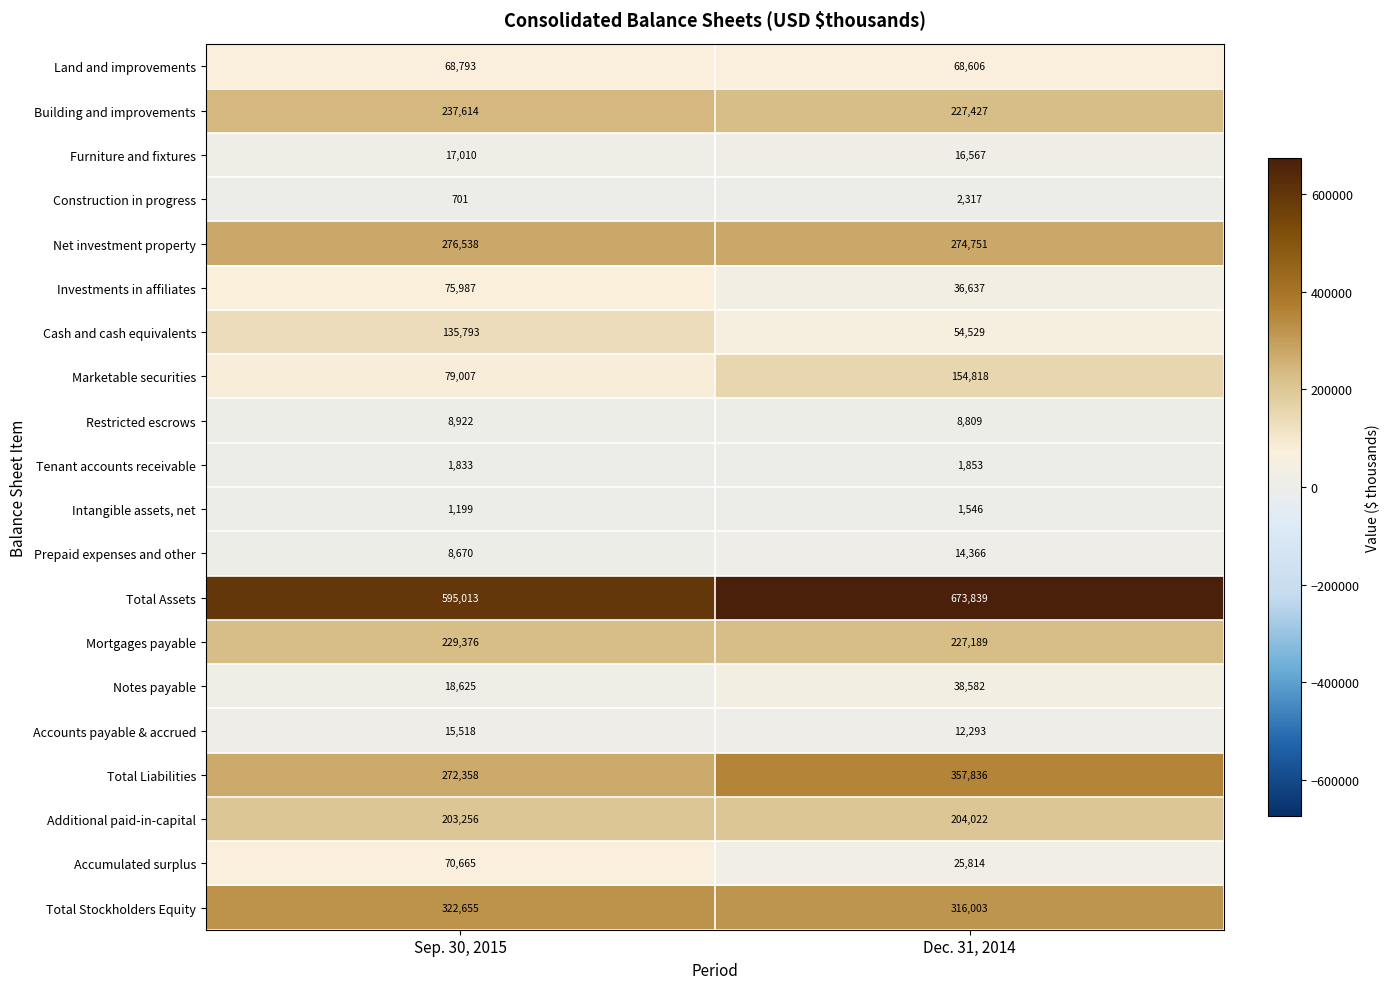

Which category has the highest value across all series?

Dec. 31, 2014